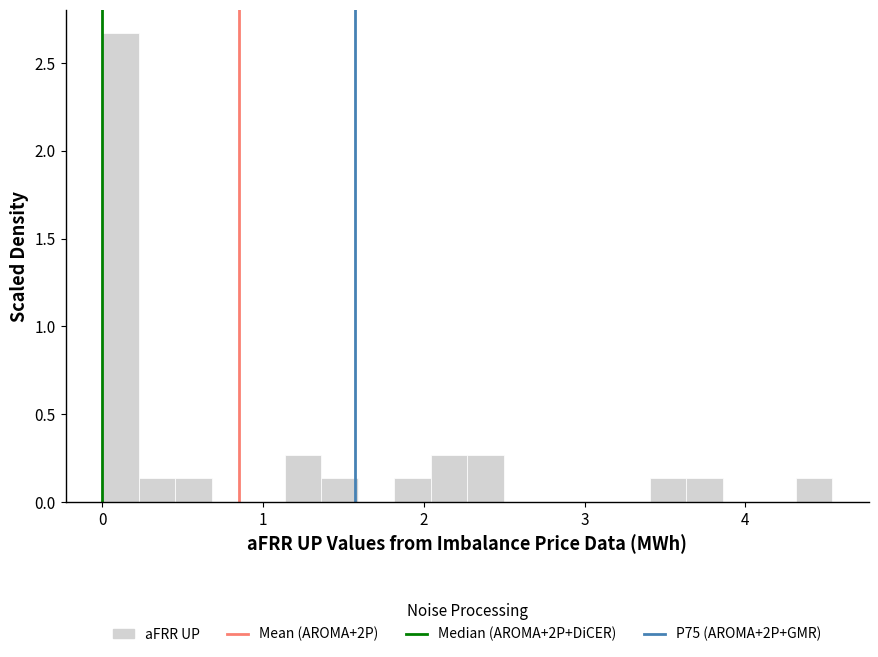

Around what value on the x-axis is the tallest bar? Give the approximate position of its centre, as read against the axis.

0.1